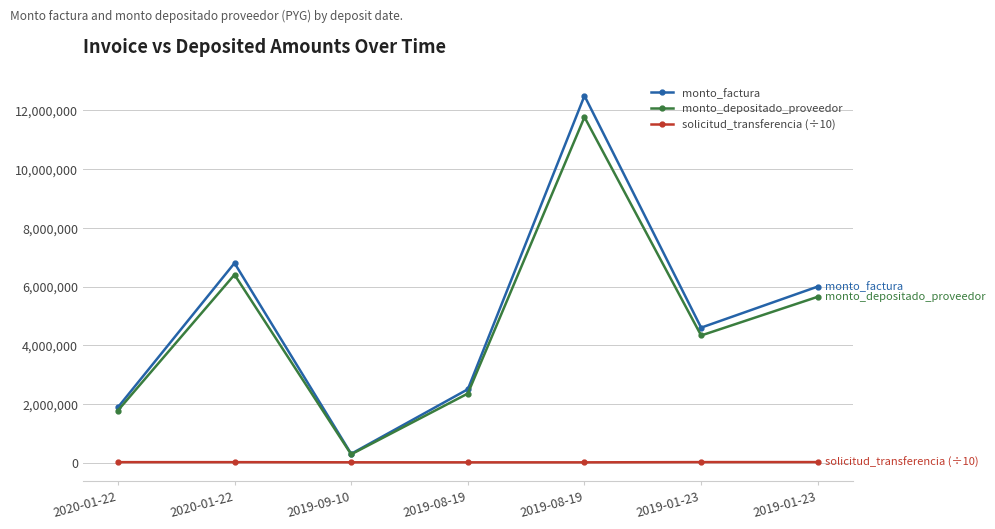

True or false: solicitud_transferencia (÷10) and monto_factura intersect in this chart.

False